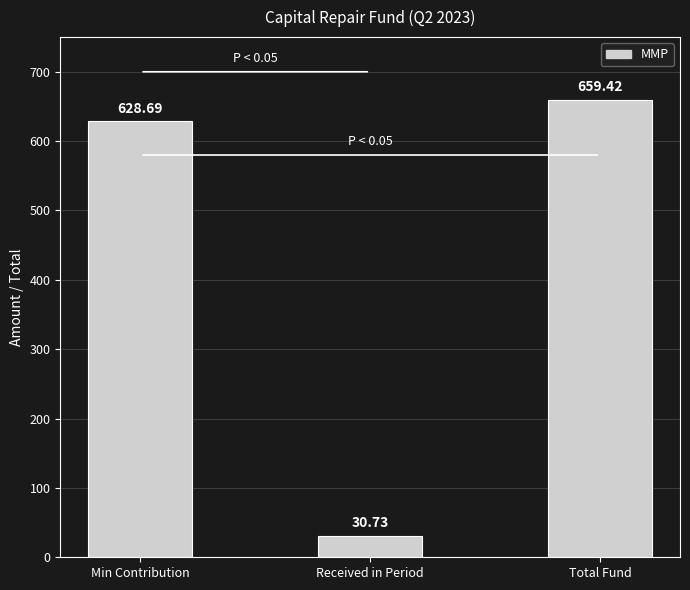

What is the greatest value displayed?

659.4